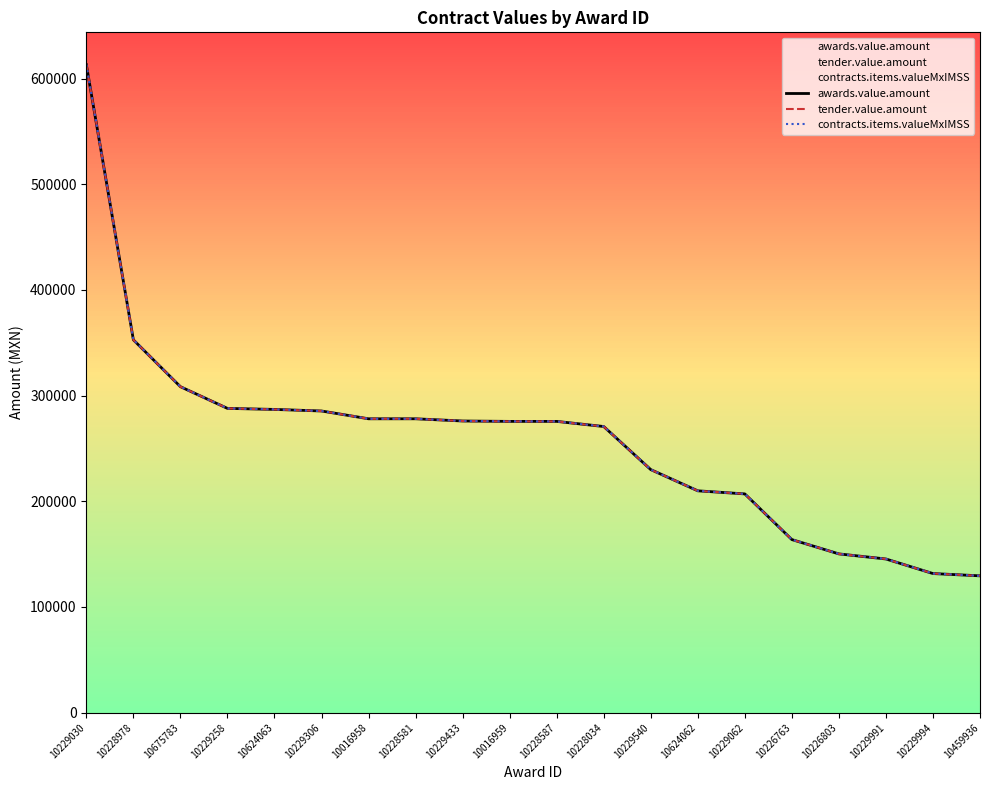

What is the minimum value shown in the chart?

129456.0